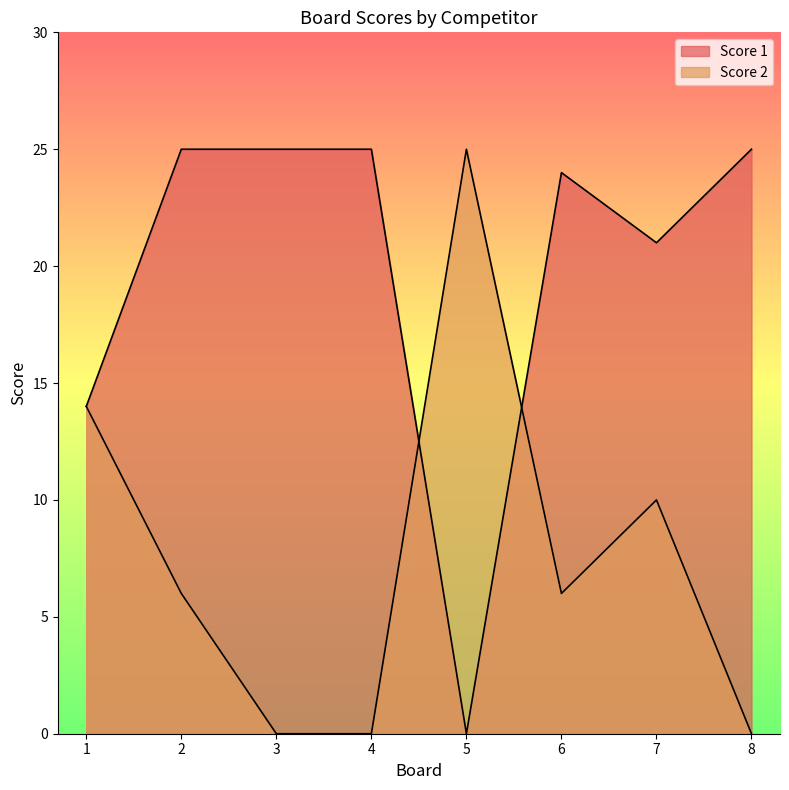

Which series has the largest range (max minus min)?

Score 1